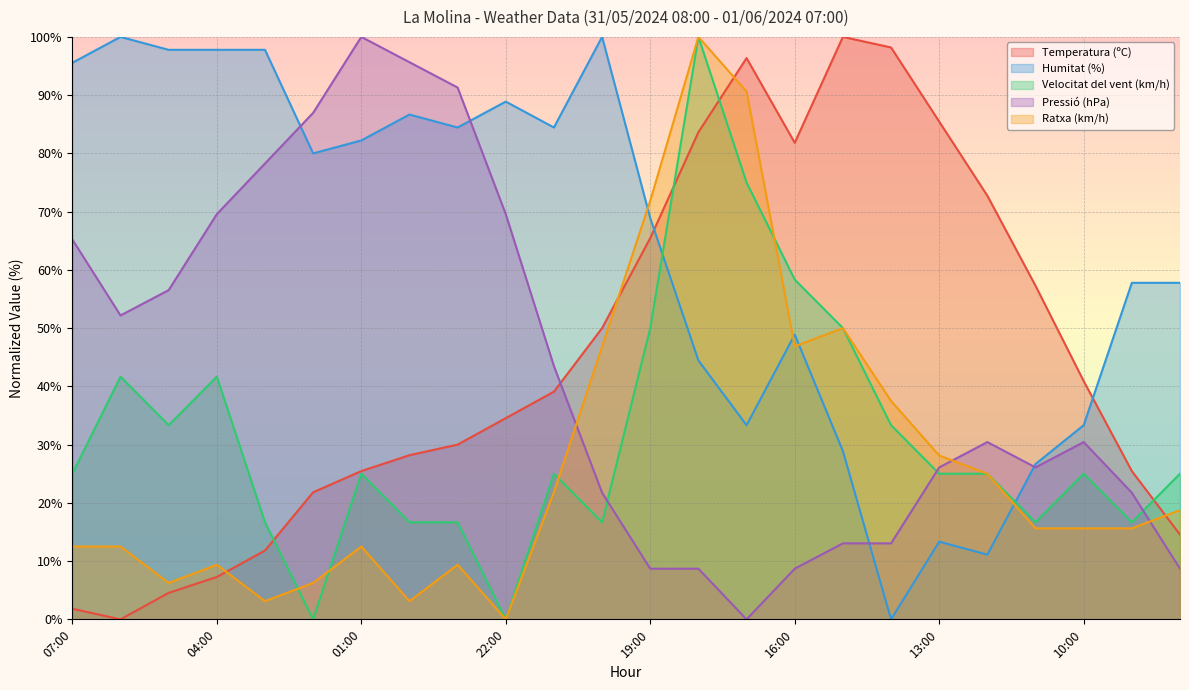

What is the label of the 3rd point from the right?

10:00